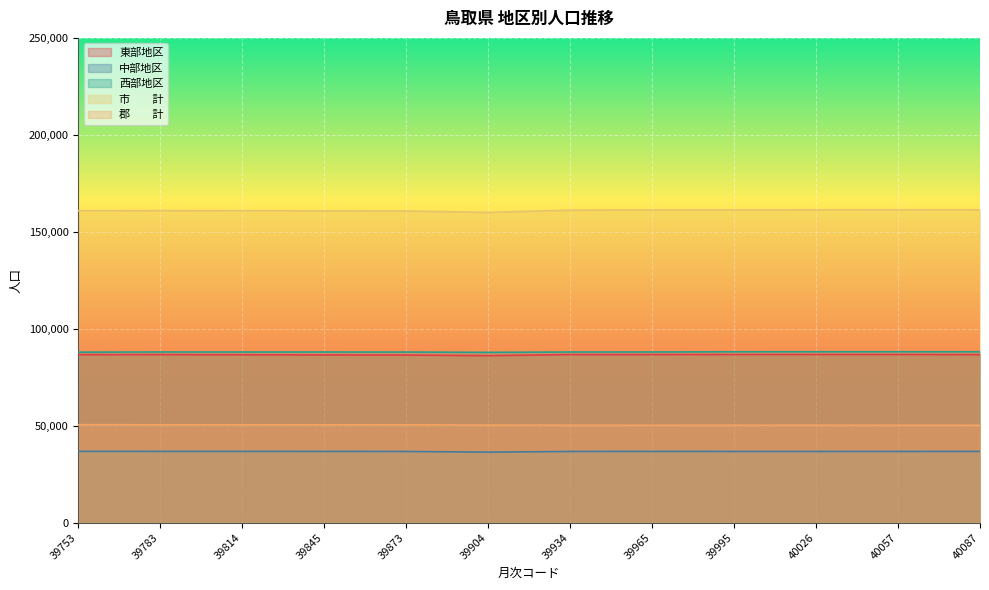

How many values in the 市　　計 series are below 161189?

6